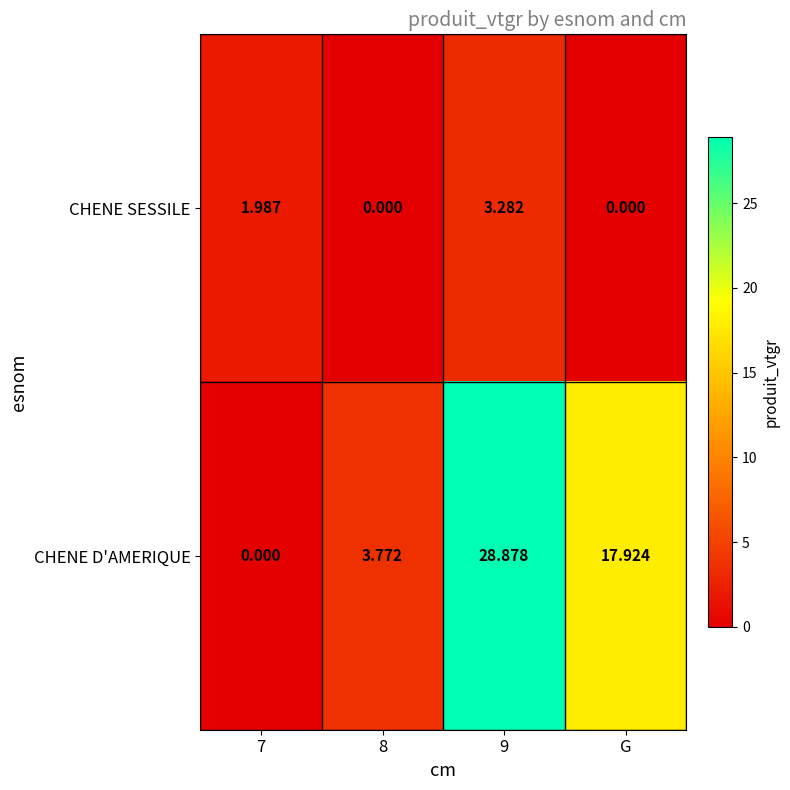

What is the maximum value shown in the chart?

28.9